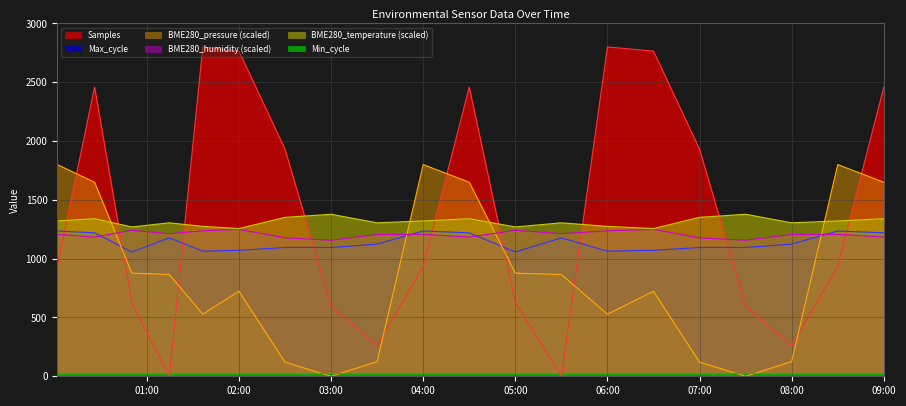

True or false: BME280_humidity and BME280_temperature cross at least once.

False